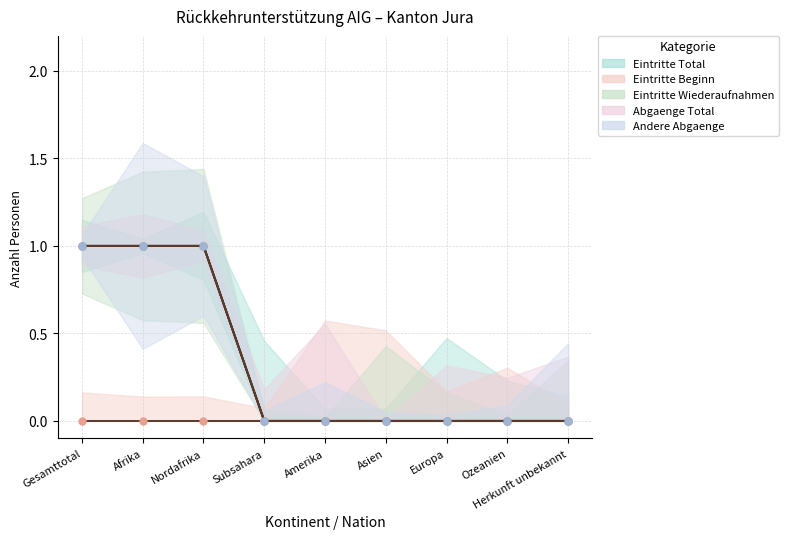

How many lines are shown in the chart?

4